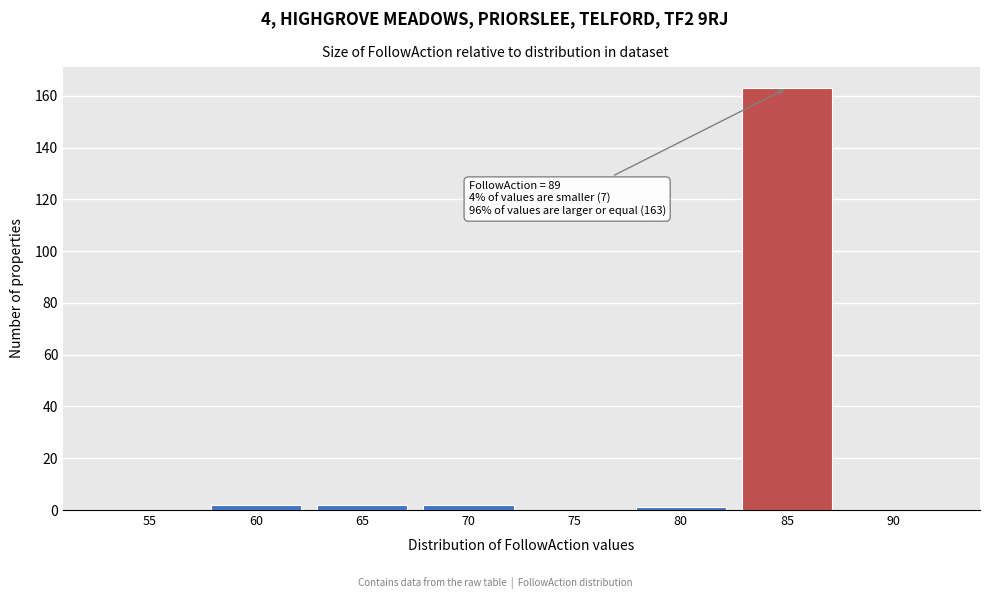

Reading right to left, what are all the values shown in this chart?

90=0	85=163	80=1	75=0	70=2	65=2	60=2	55=0